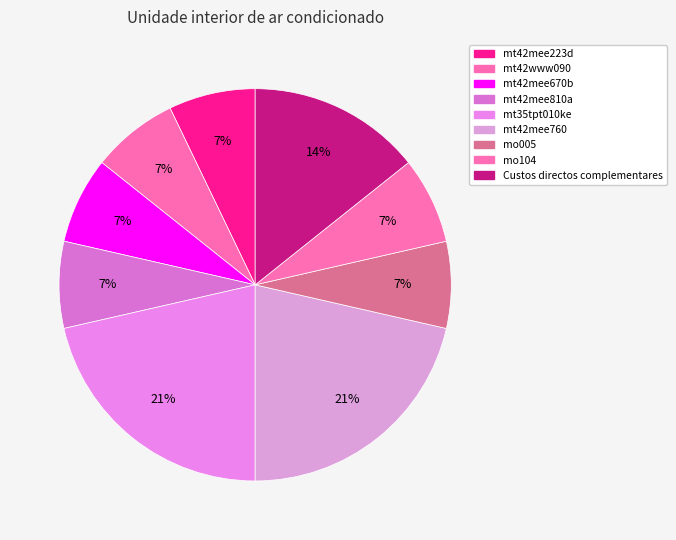

Which category has the biggest portion of the pie?

mt35tpt010ke